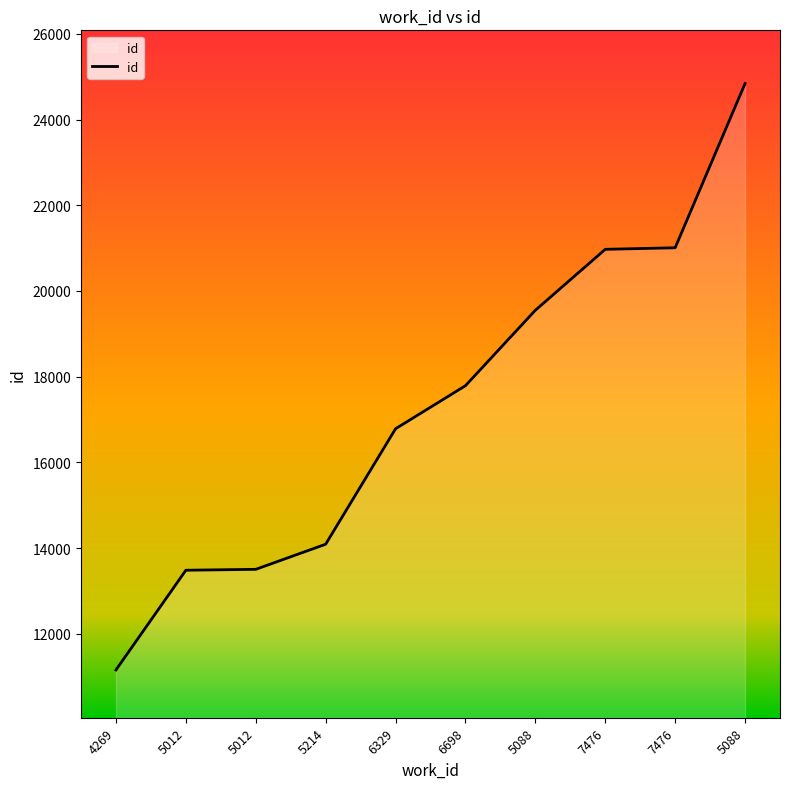

What is the maximum value shown in the chart?

24841